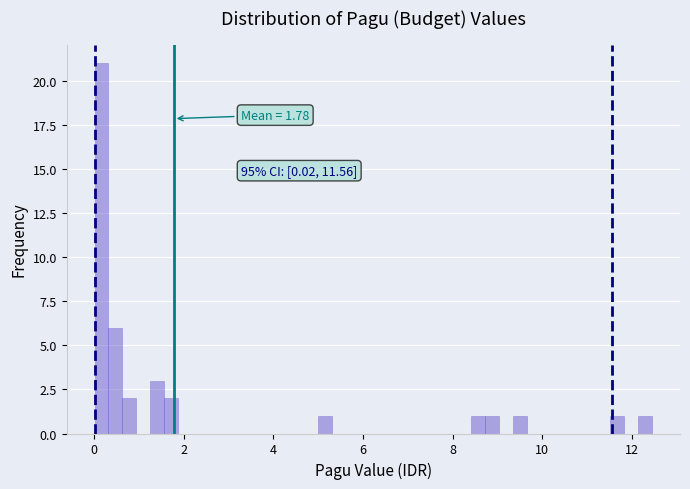

Read against the x-axis, roughly where is the centre of the tallest bar?

0.2